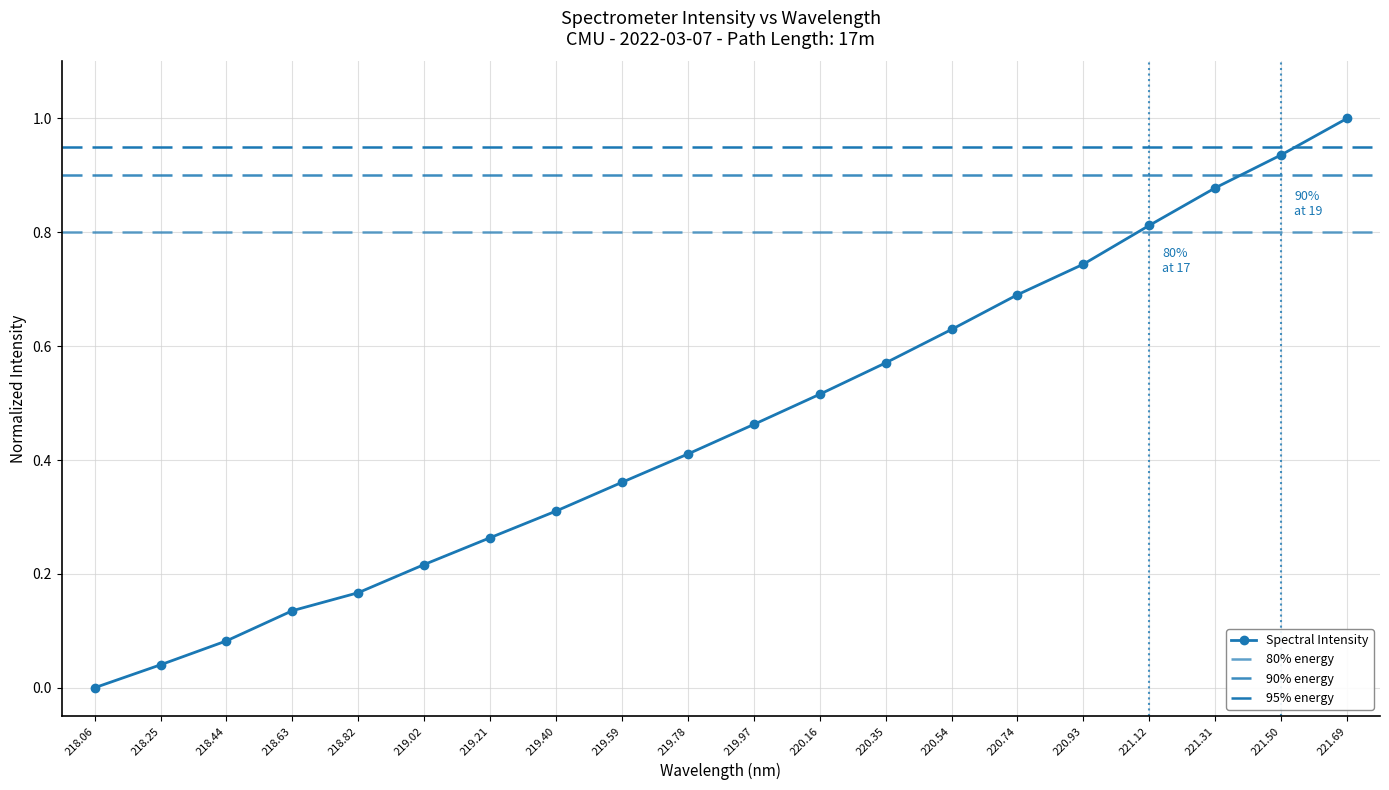

Is it true that Spectral Intensity equals 1.2 at 221.31?

False